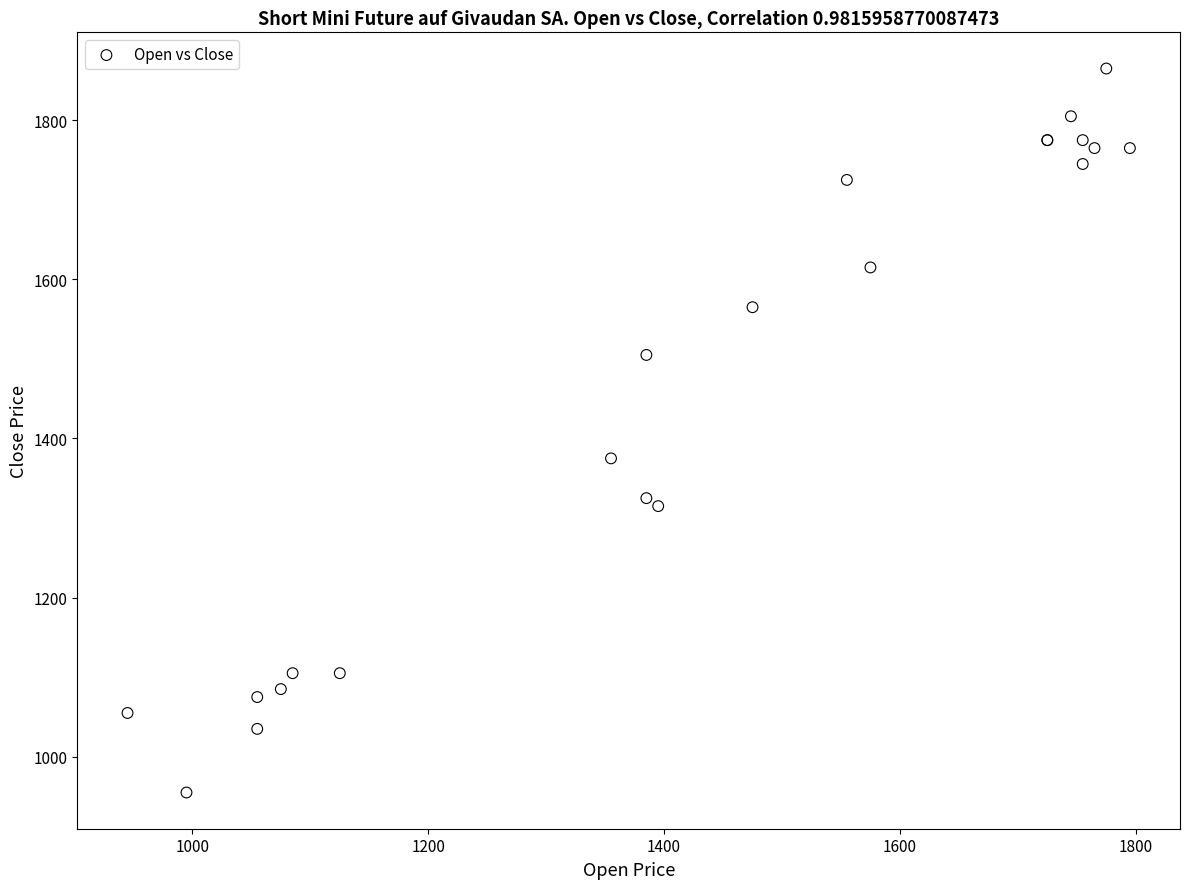

What Y value in the scatter plot is closest to 1410?

1375